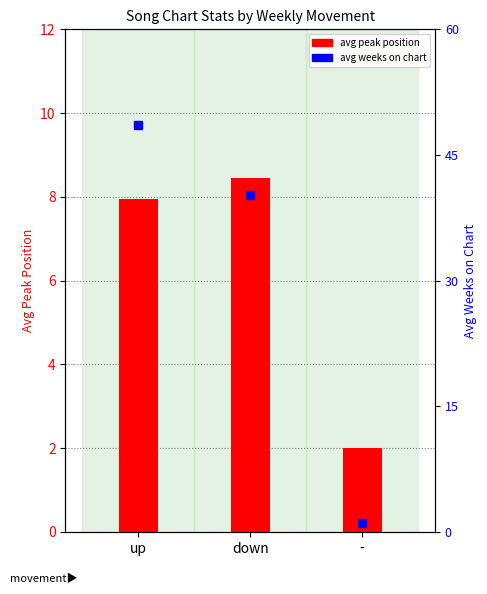

What are all the series names shown in the legend?

avg peak position, avg weeks on chart